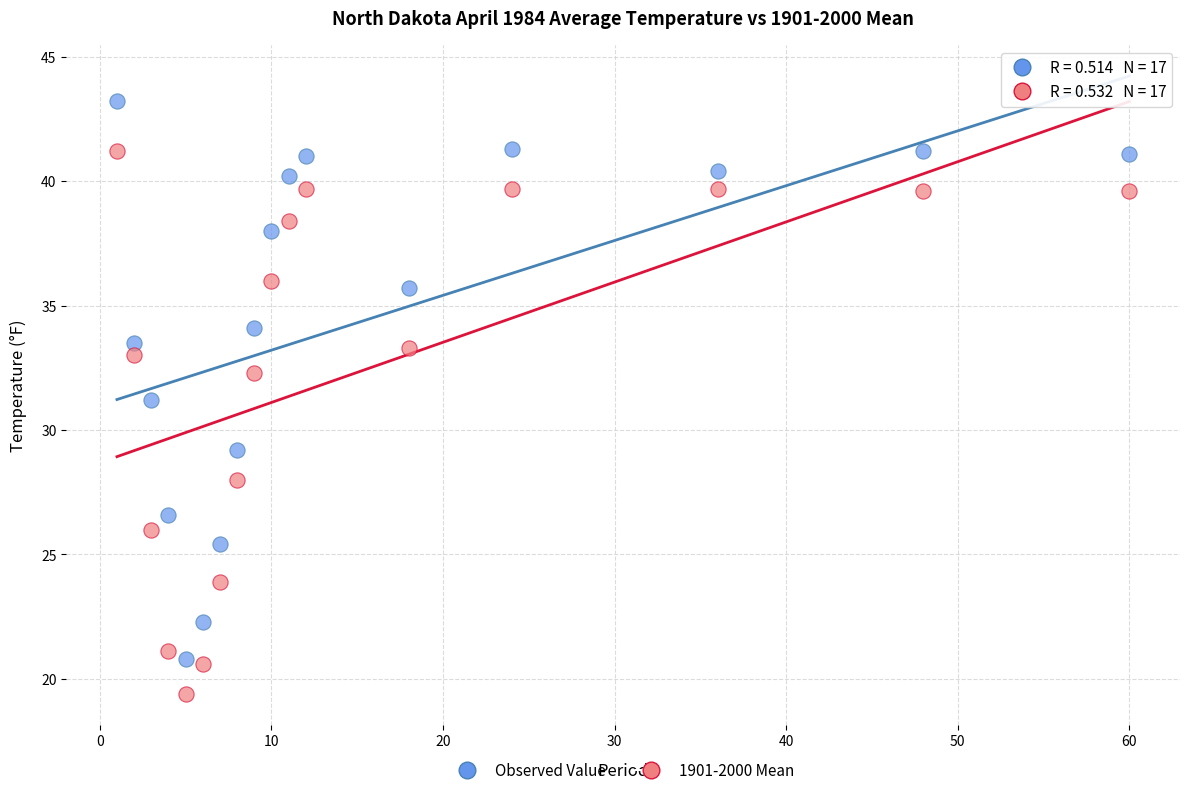

Across all data points, what is the range of X values (max minus min)?

59.0